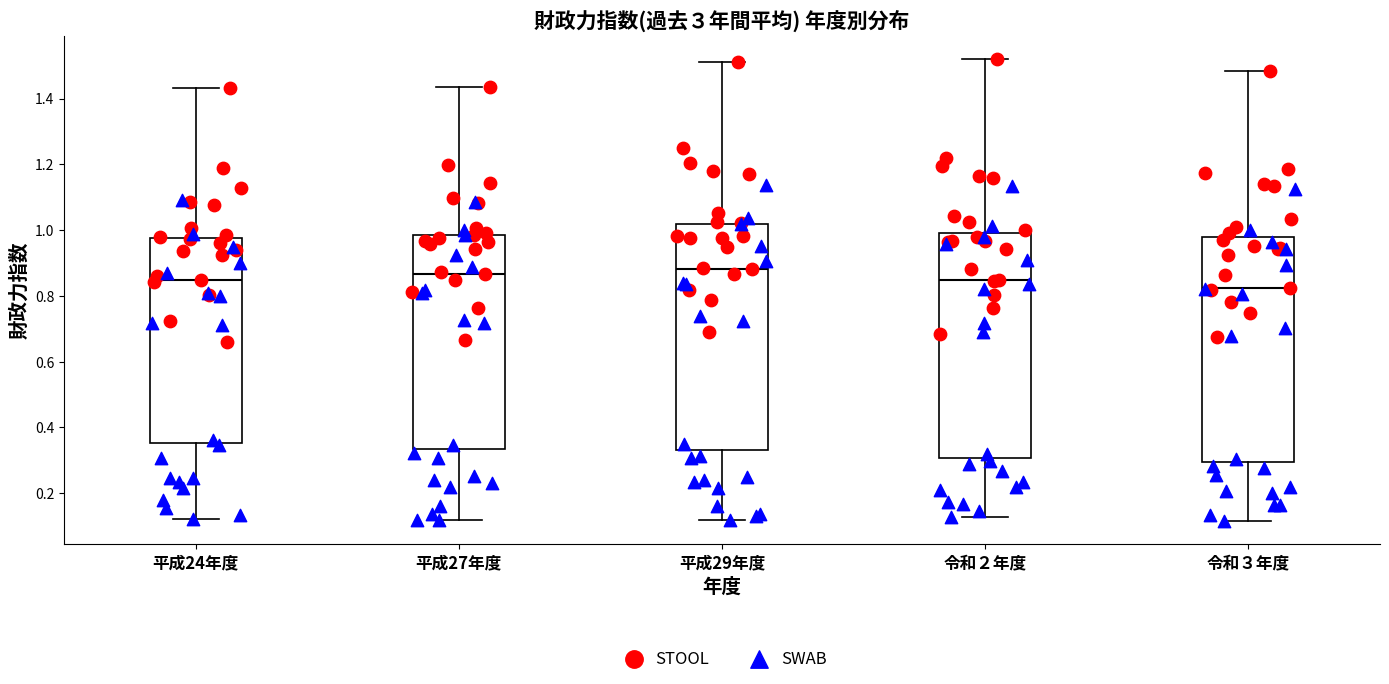

Which box has the lowest median line?

令和３年度